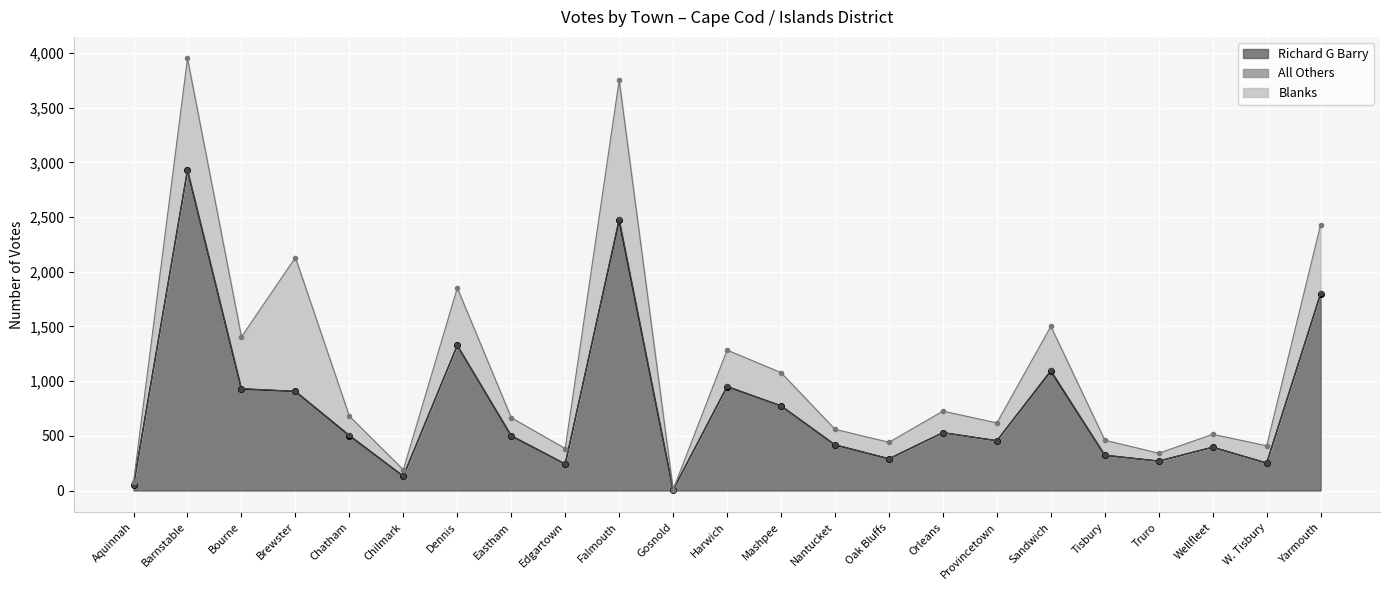

What is the total value across all series at Sandwich?

1501